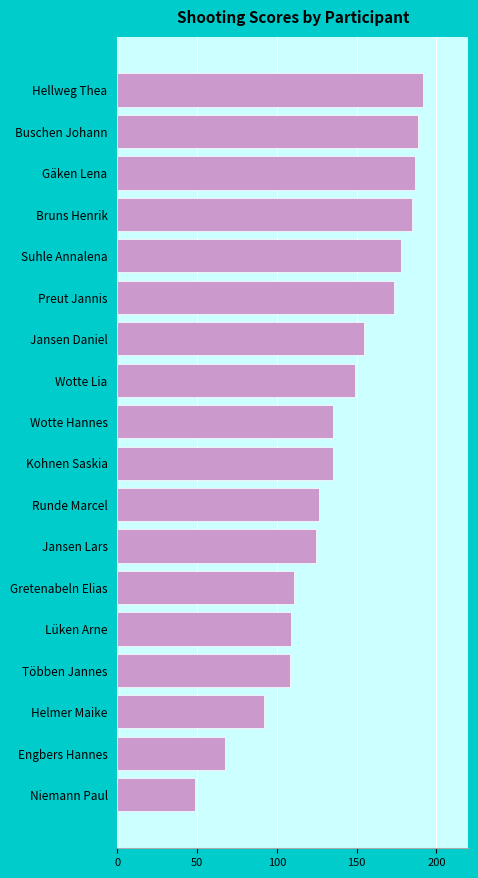

What is the label of the 12th bar from the top?

Jansen Lars